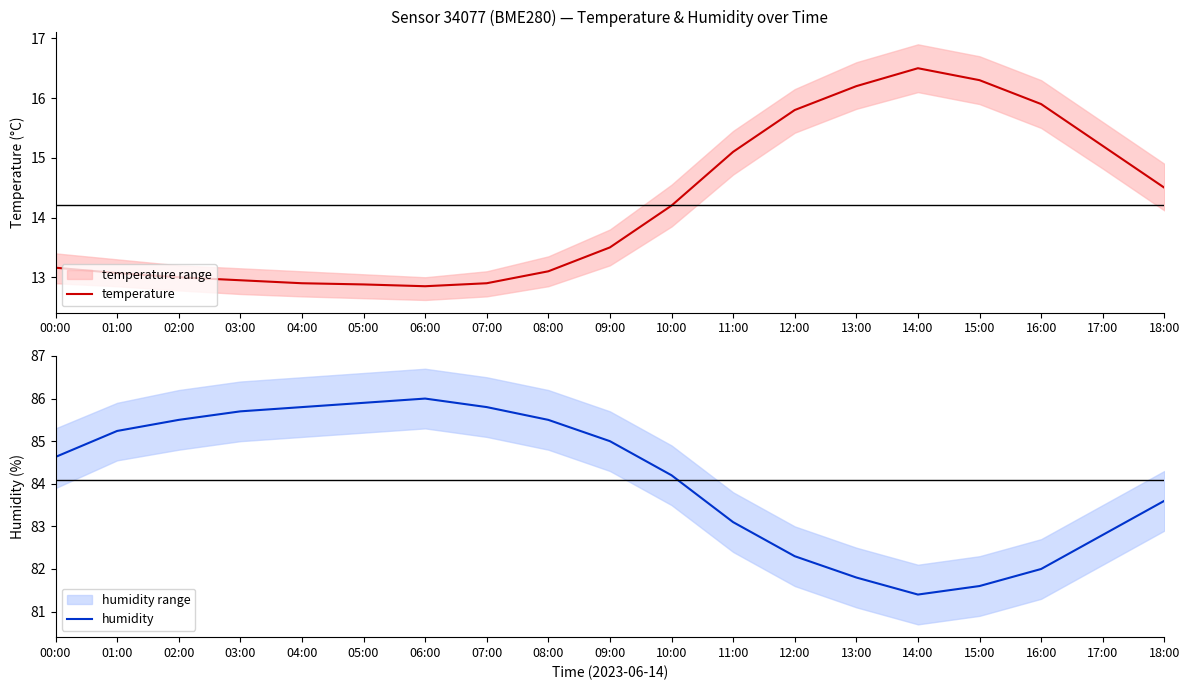

Which label corresponds to the largest value in the chart?

06:00